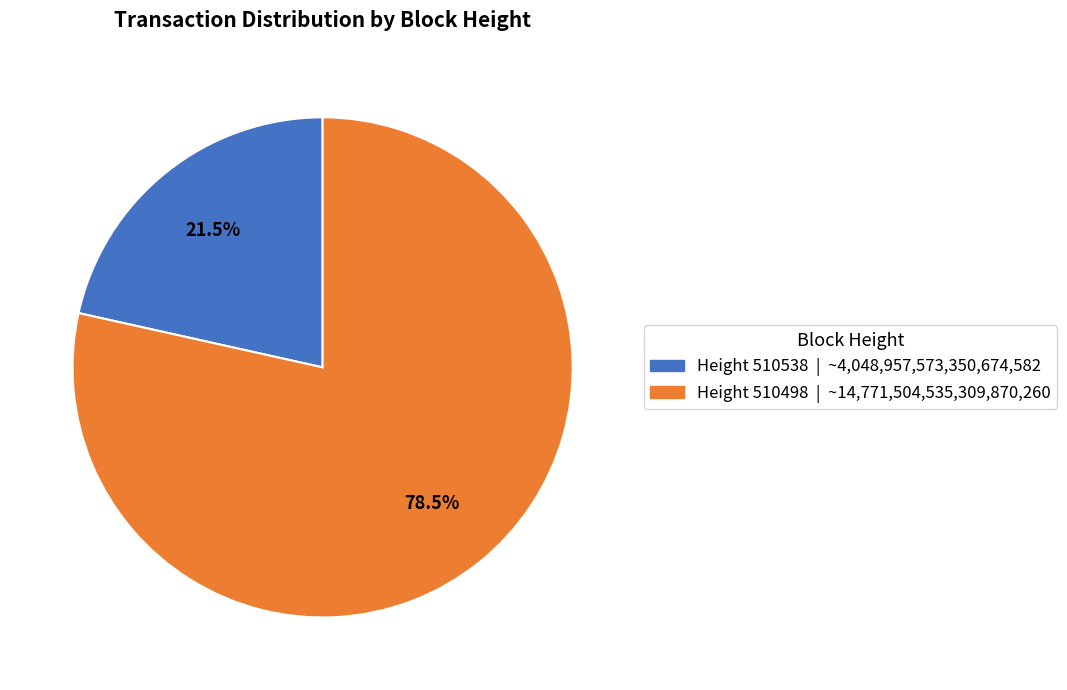

Count the number of slices in the pie.

2